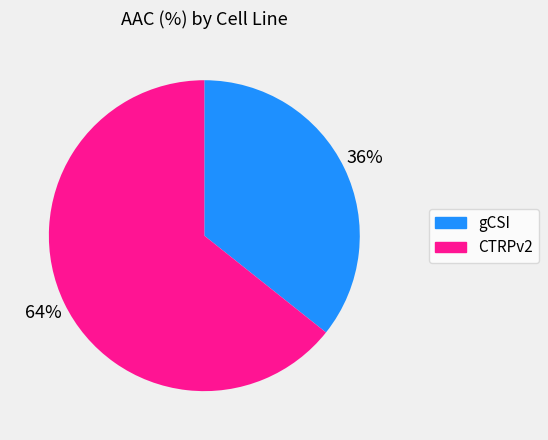

What is the majority slice?

CTRPv2